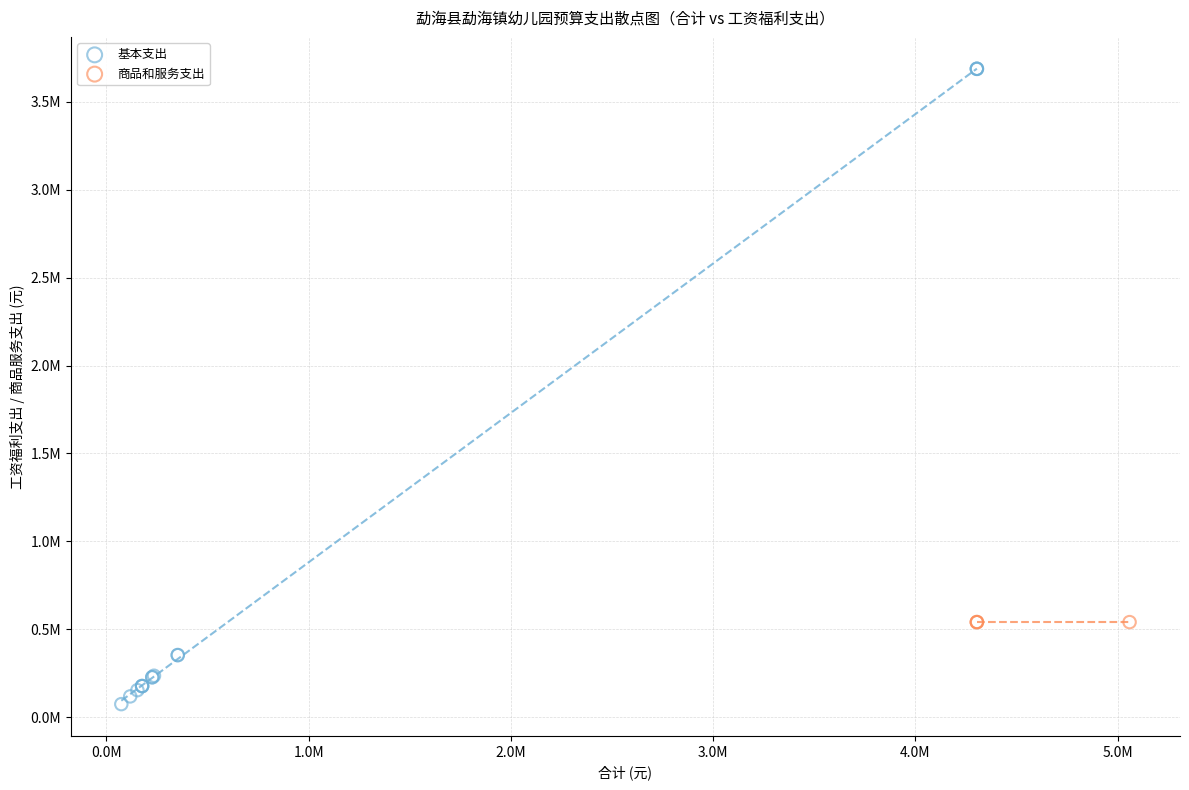

What are all the series names shown in the legend?

基本支出, 商品和服务支出